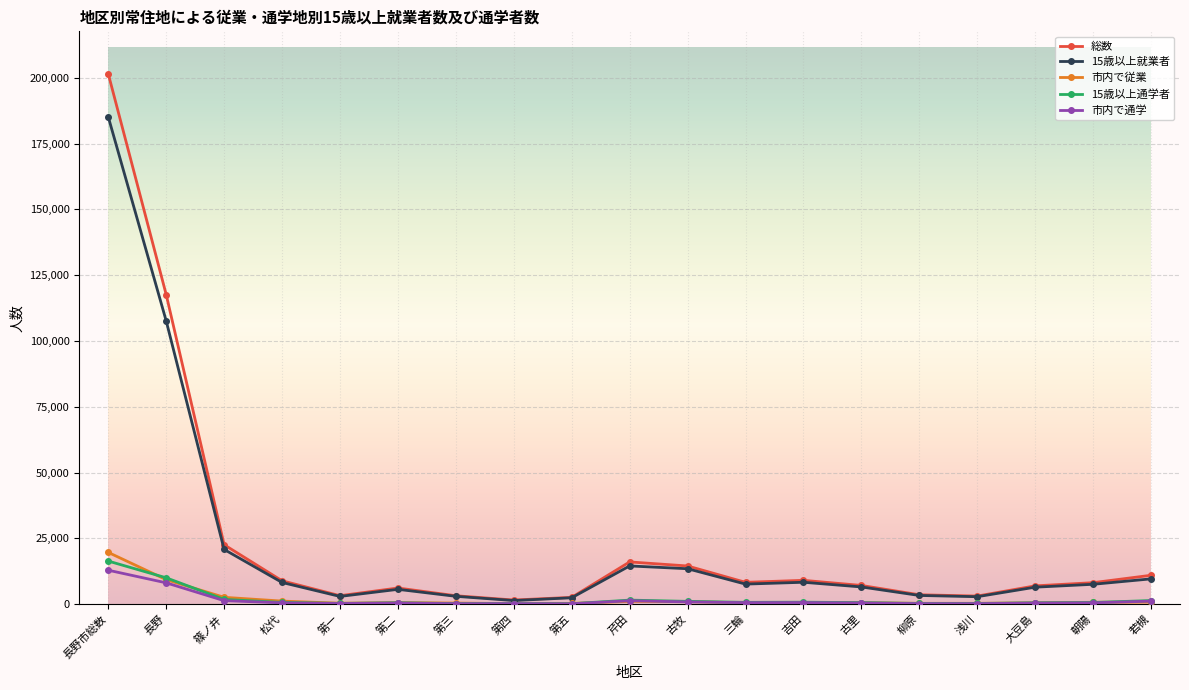

The value of 15歳以上就業者 at 篠ノ井 is 20782. True or false?

True